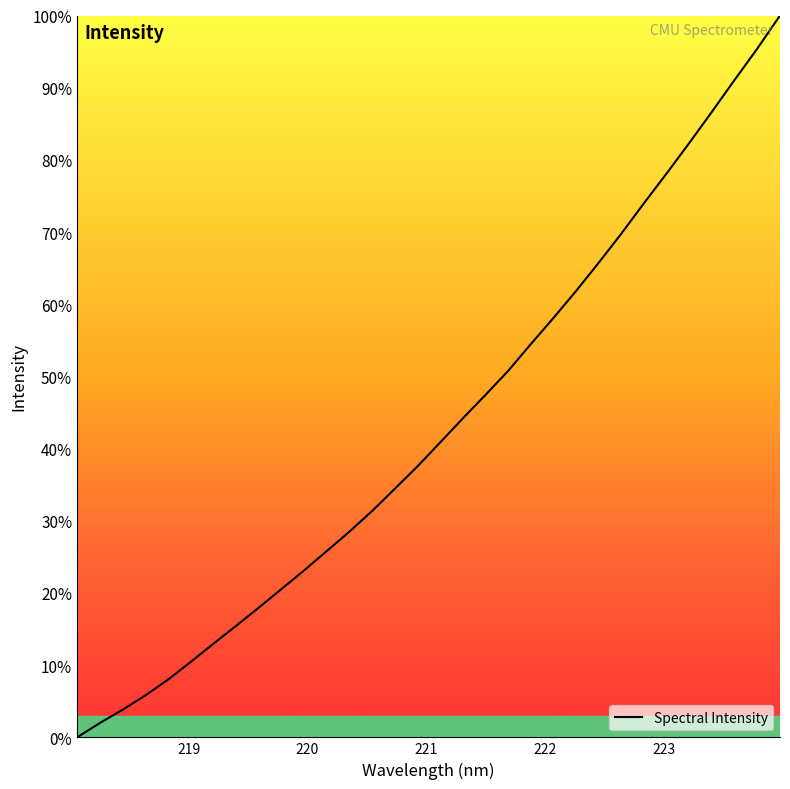

Does the chart have visible grid lines?

No